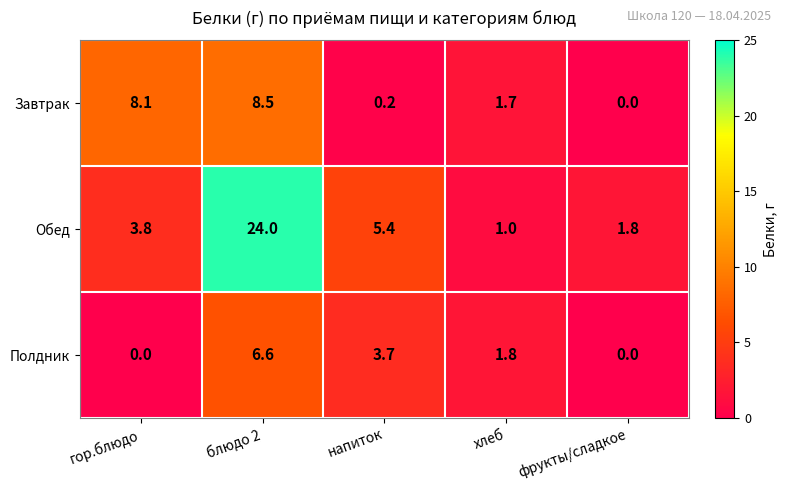

The value of Полдник at блюдо 2 is 2.6. True or false?

False